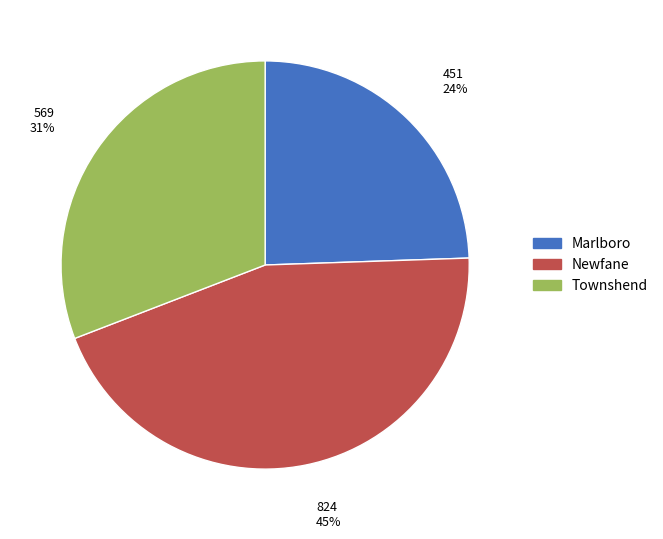

How many segments does this pie chart have?

3